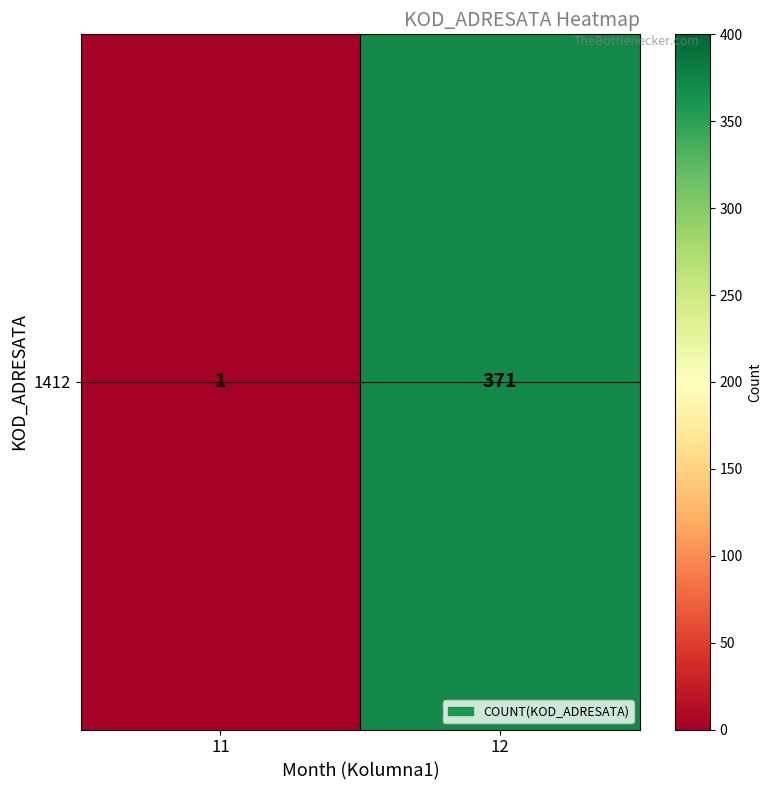

Rank the categories by value from highest to lowest.

12, 11